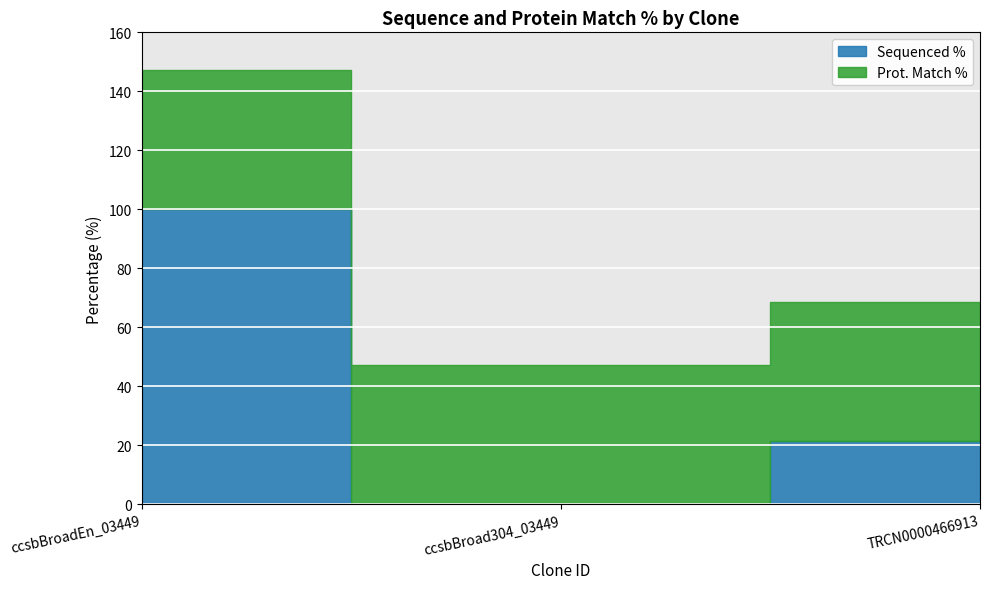

Which category has the lowest value across all series?

ccsbBroad304_03449